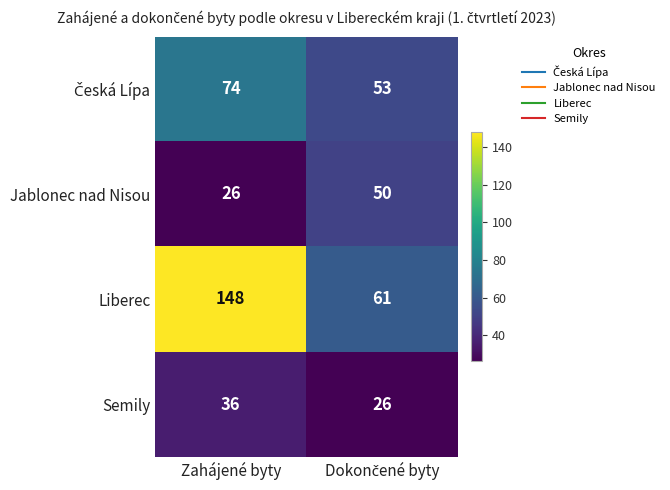

What is the sum of all Jablonec nad Nisou values?

76